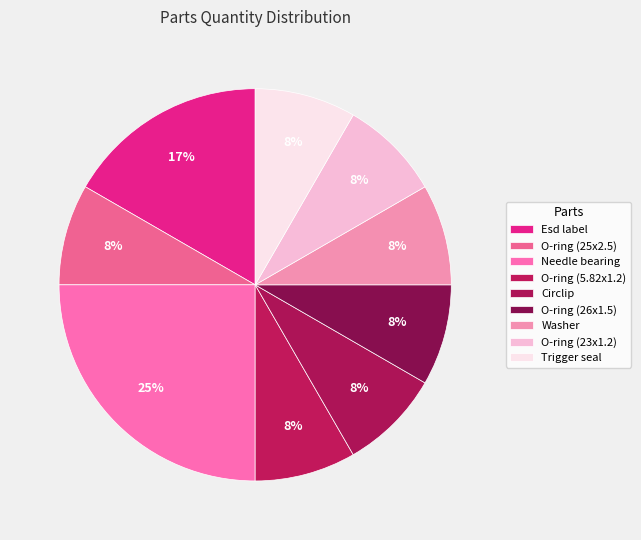

How many slices are in this pie chart?

9